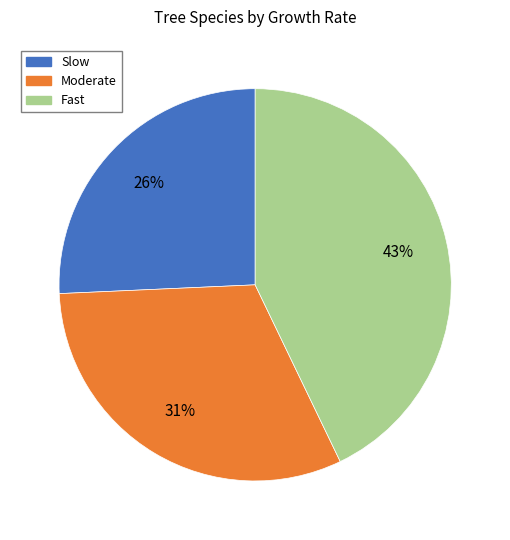

Do Slow and Moderate together represent more than half of the pie?

Yes